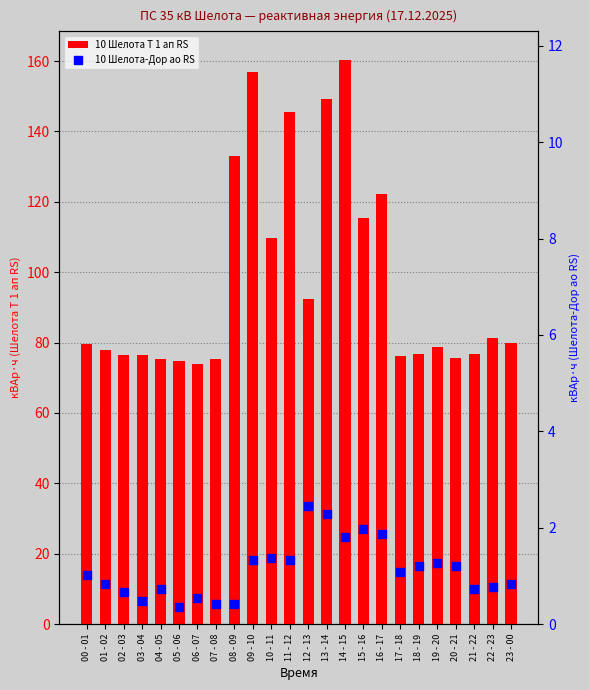

Is the value of 10 Шелота-Дор ао RS at 13 - 14 greater than the value of 10 Шелота Т 1 ап RS at 21 - 22?

No